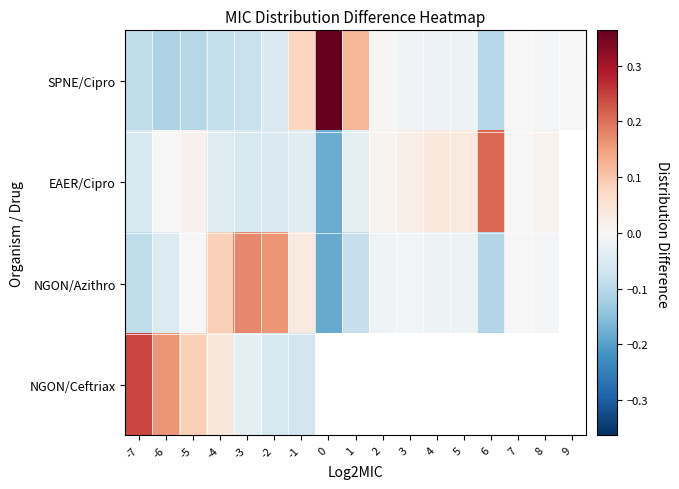

What is the difference between the second highest and second lowest values in the SPNE/Cipro series?

0.2